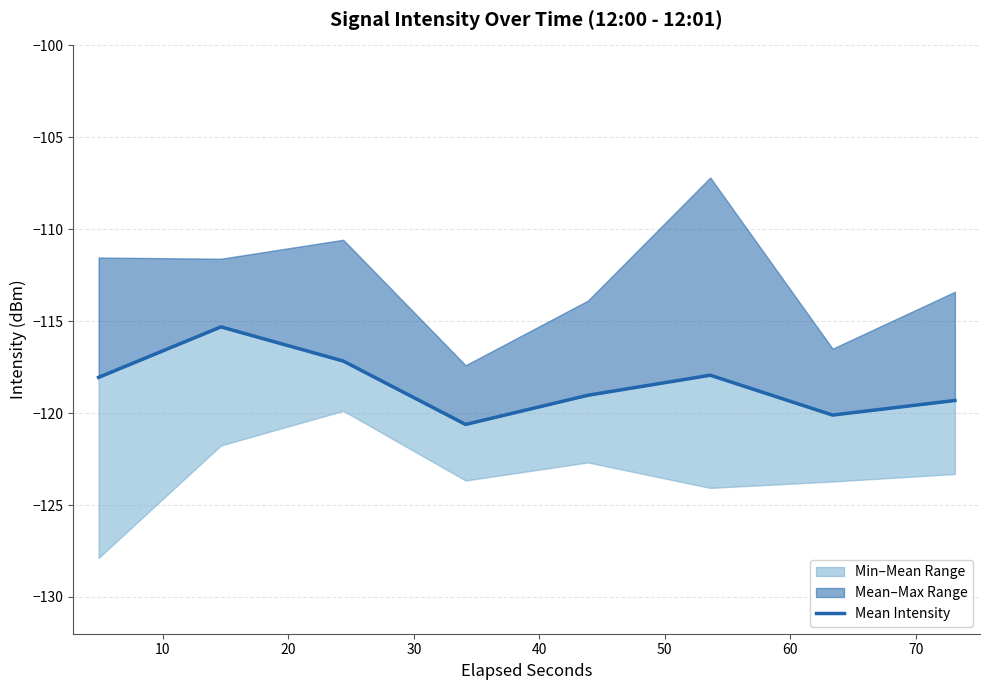

How many lines are shown in the chart?

1